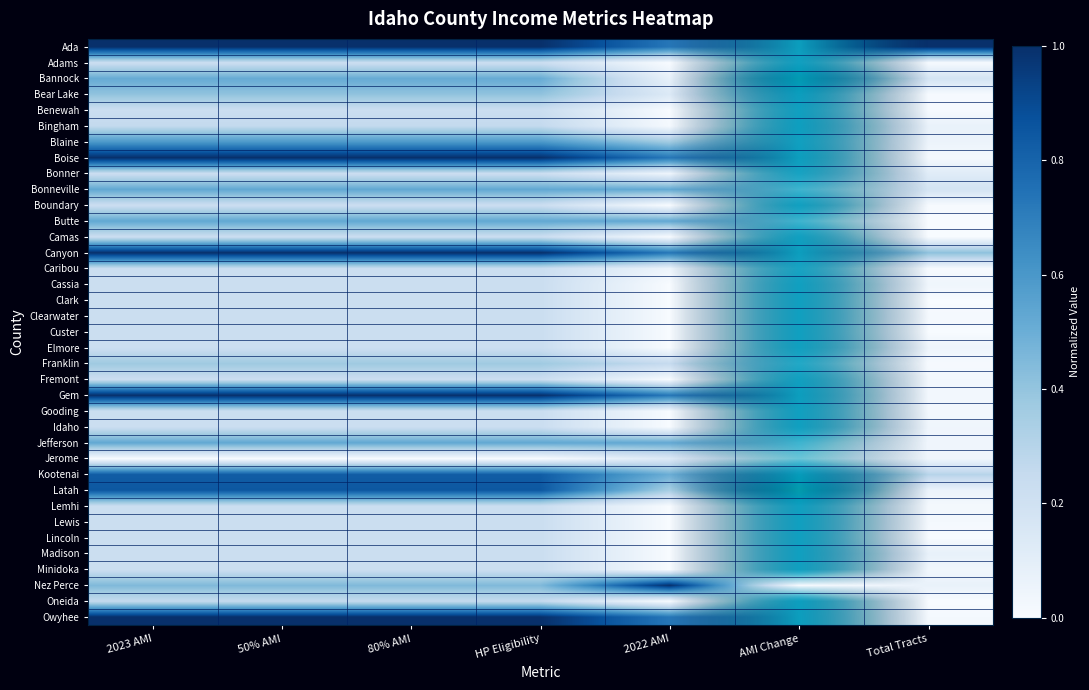

At how many categories does at least one series exceed 0?

7